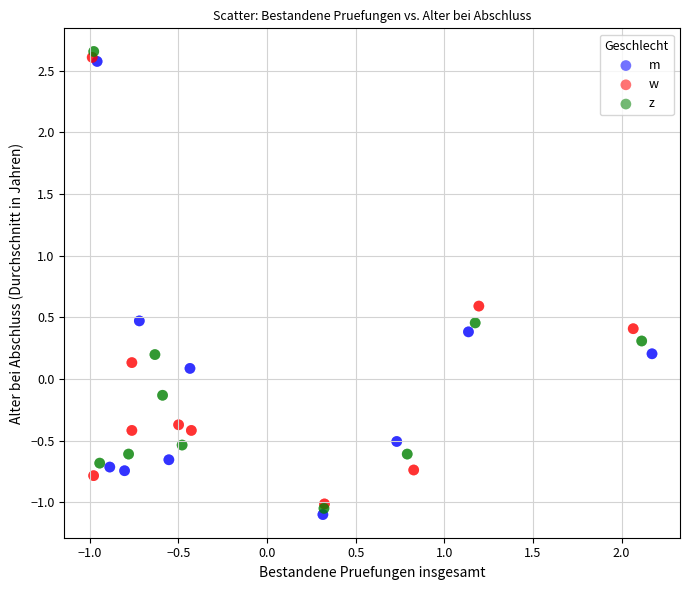

Which series contains the lowest Y value?

m